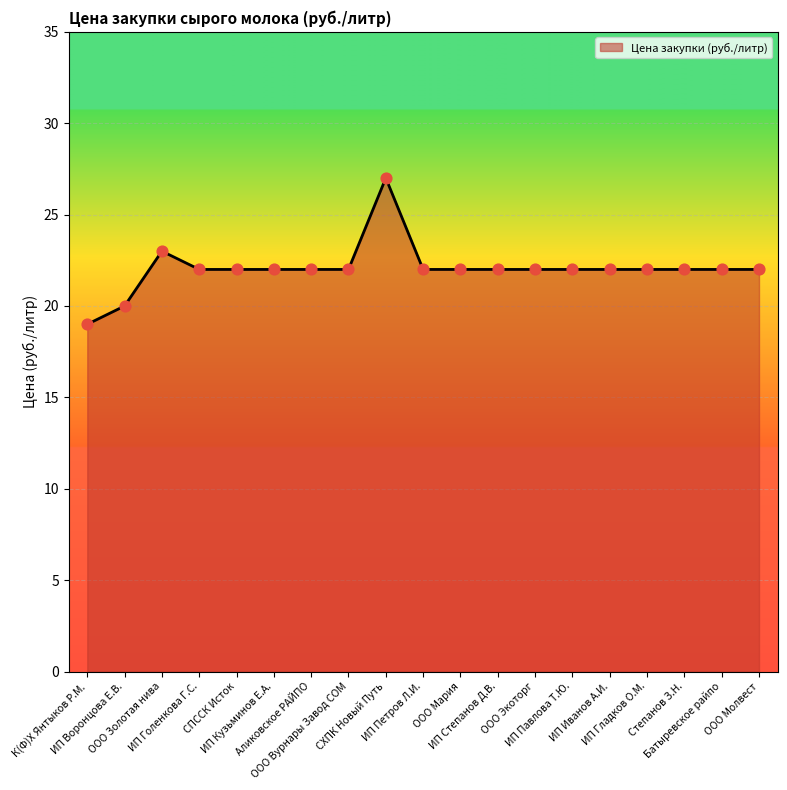

What is the greatest value displayed?

27